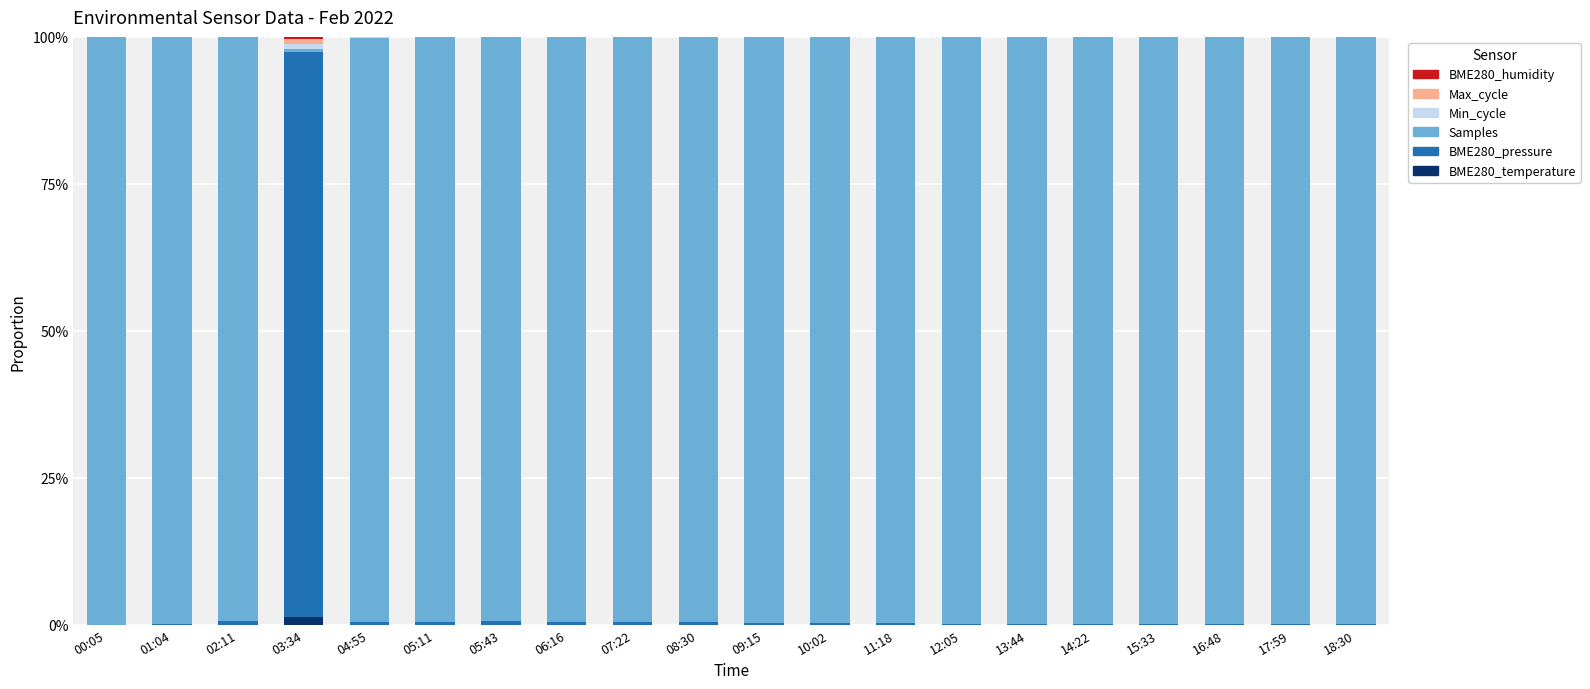

Is it true that BME280_temperature equals 0.0 at 12:05?

True